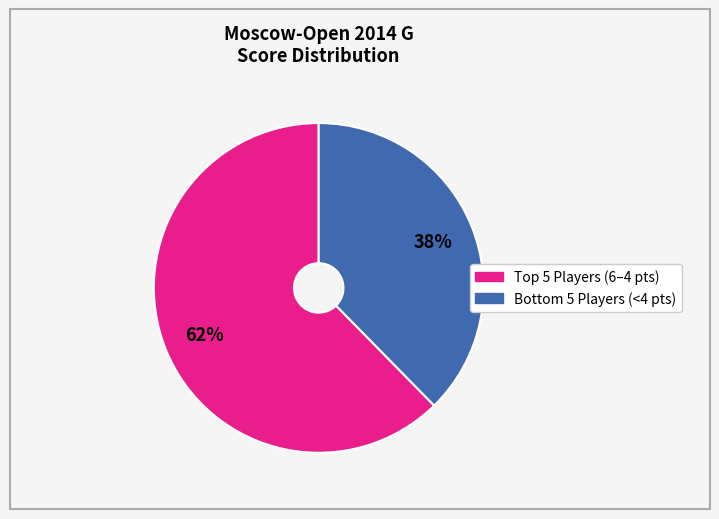

Does any single category account for the majority?

Yes